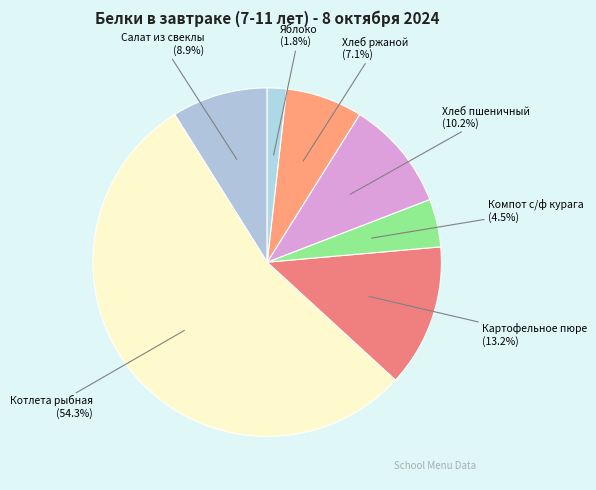

How many segments does this pie chart have?

7